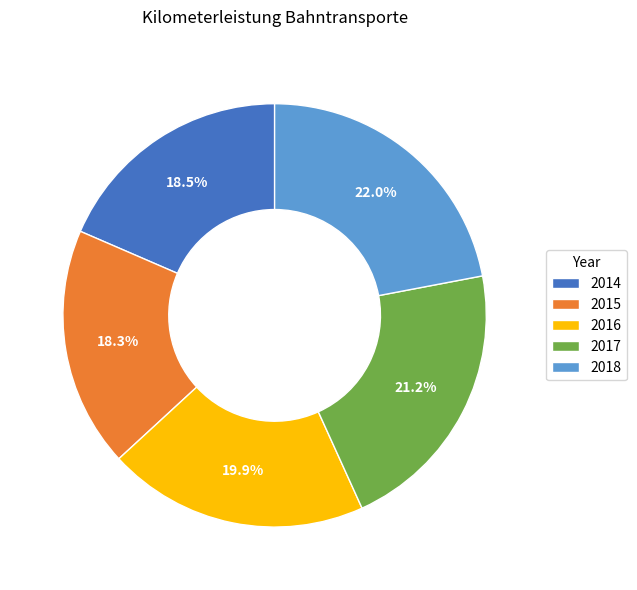

Count the number of slices in the pie.

5